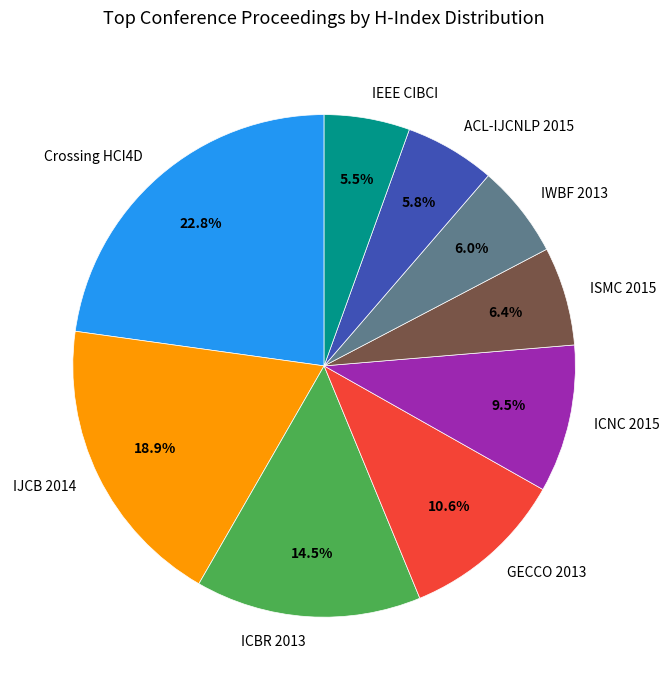

What portion of the pie excludes ACL-IJCNLP 2015?

94.2%